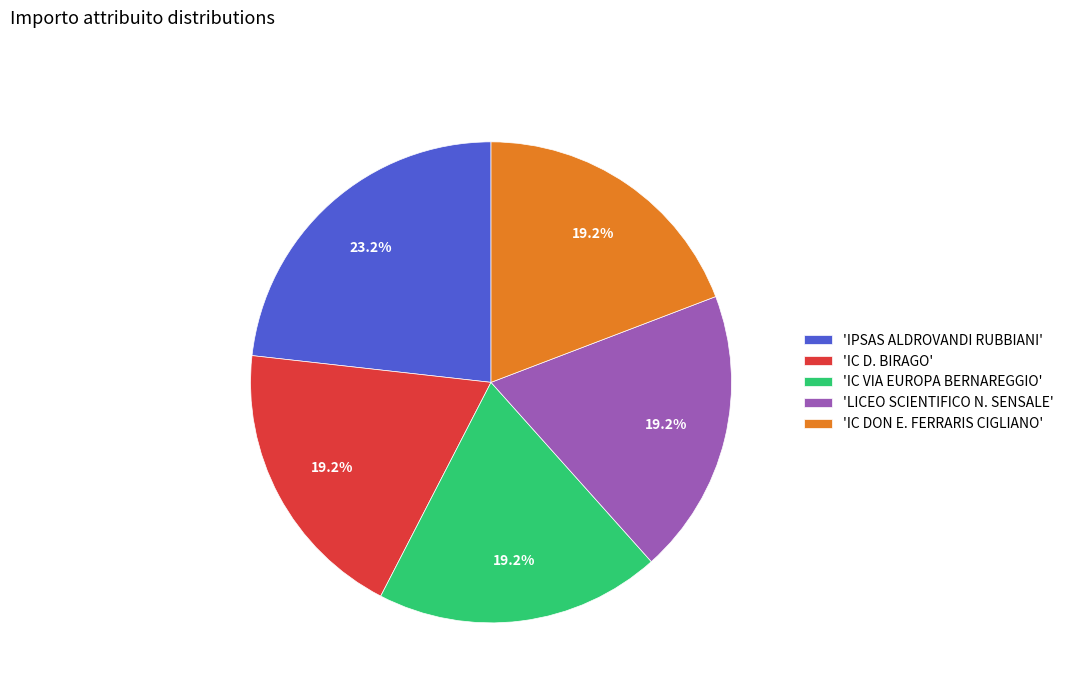

How many slices are in this pie chart?

5